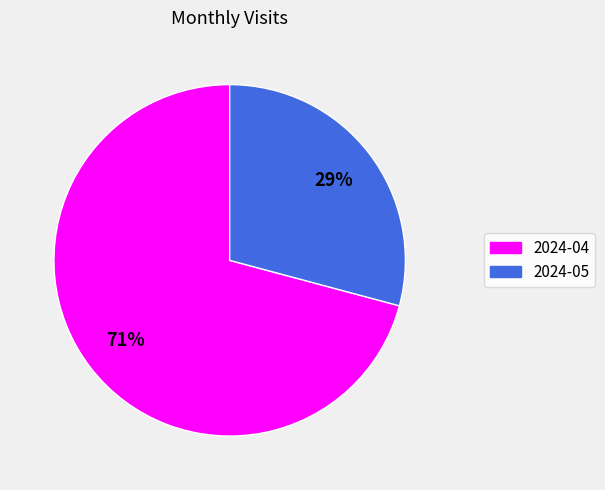

The 2024-05 slice represents 29% of the pie. True or false?

True